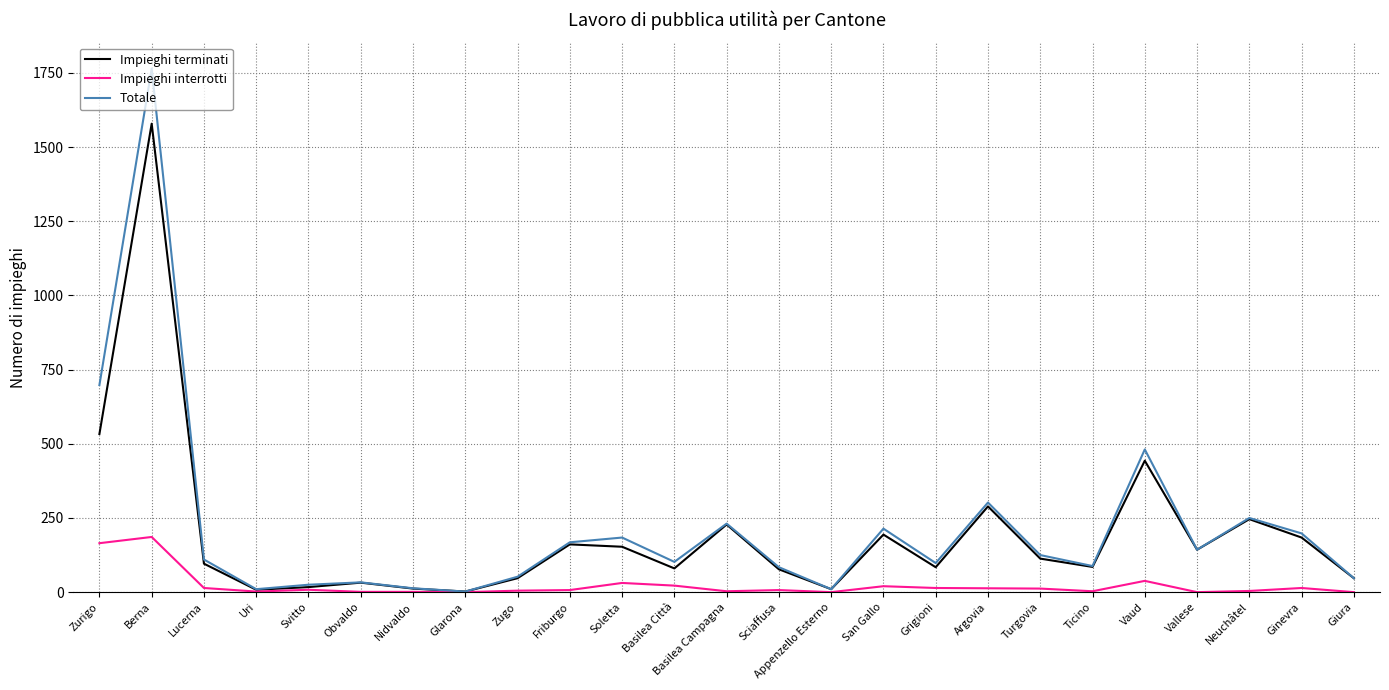

What is the sum of all Totale values?

5433